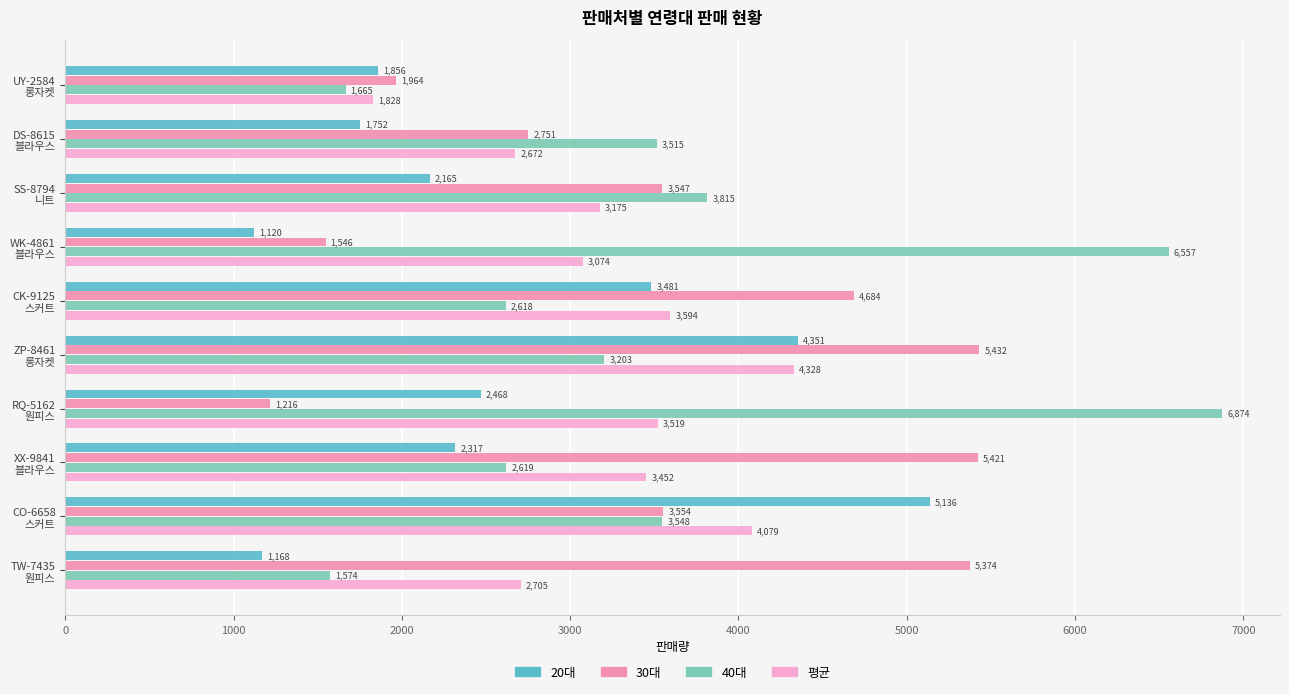

What is the difference between the maximum and minimum values in the 20대 series?

4016.0